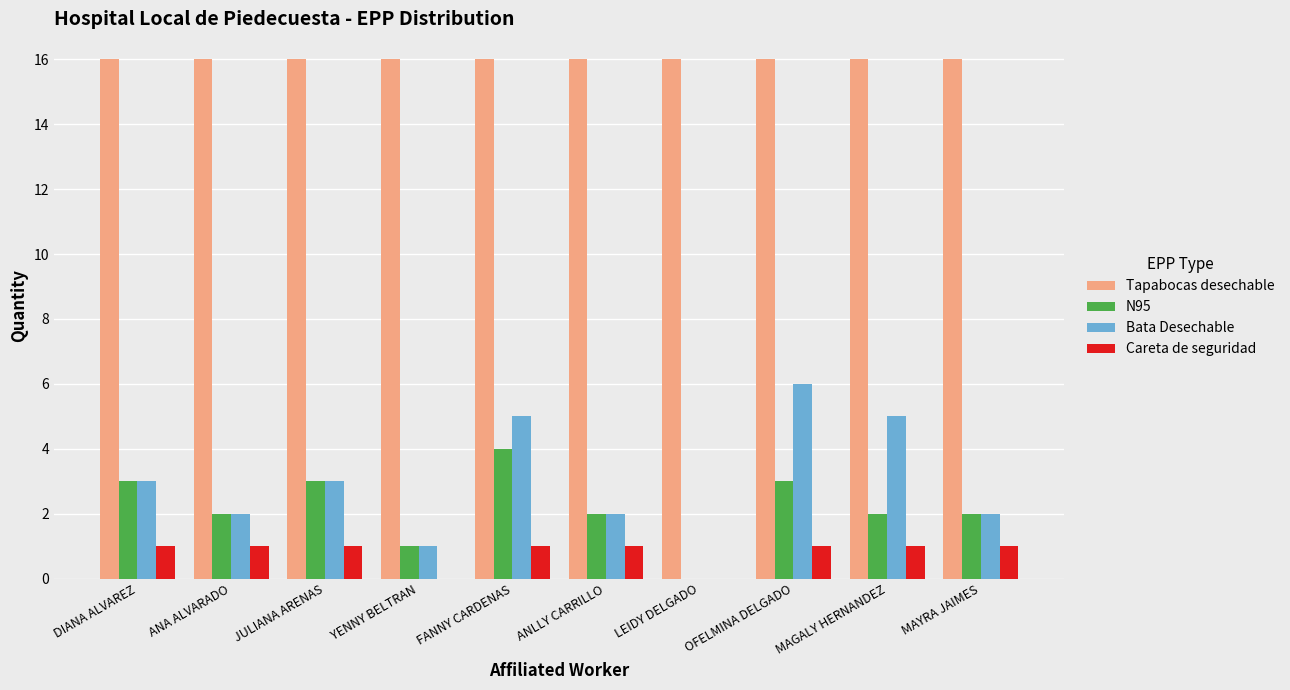

Which category has the highest value in the Bata Desechable series?

OFELMINA DELGADO